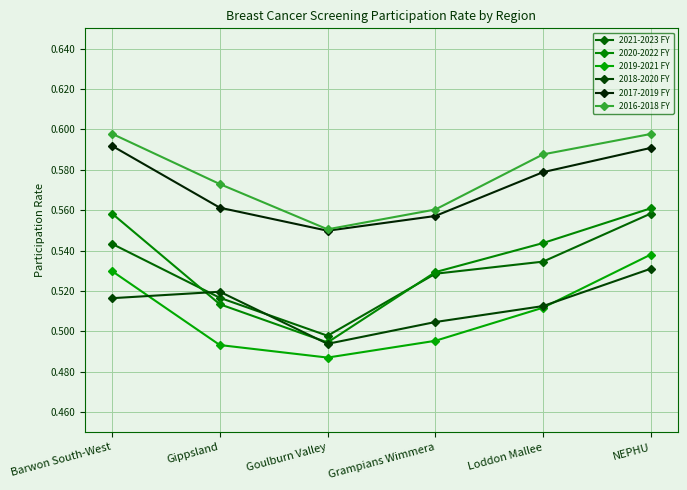

At which category is the sum across all series the highest?

NEPHU